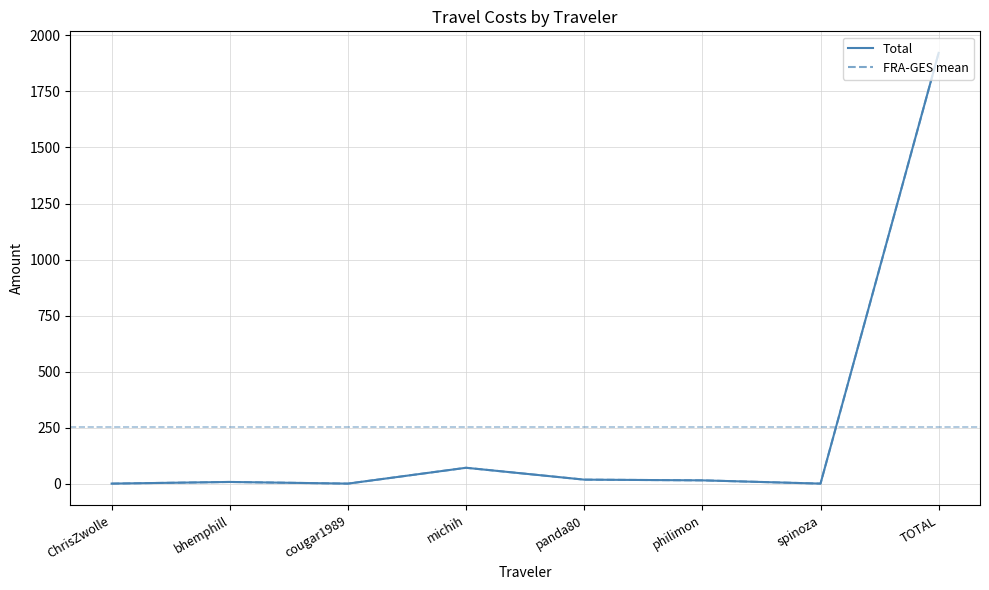

How many lines are shown in the chart?

2